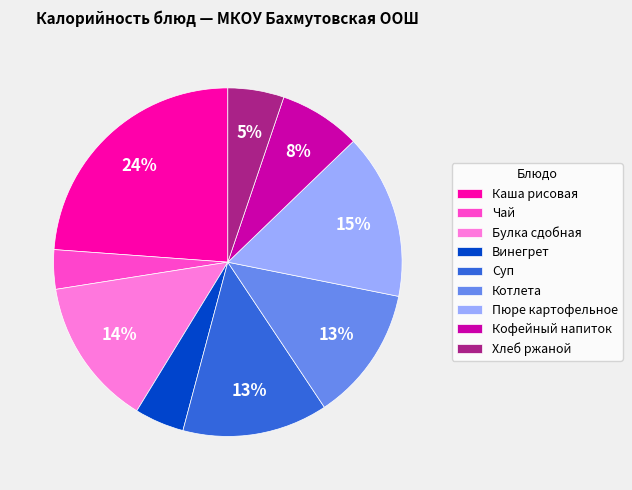

To the nearest percent, what is the combined percentage of Пюре картофельное and Котлета?

28%